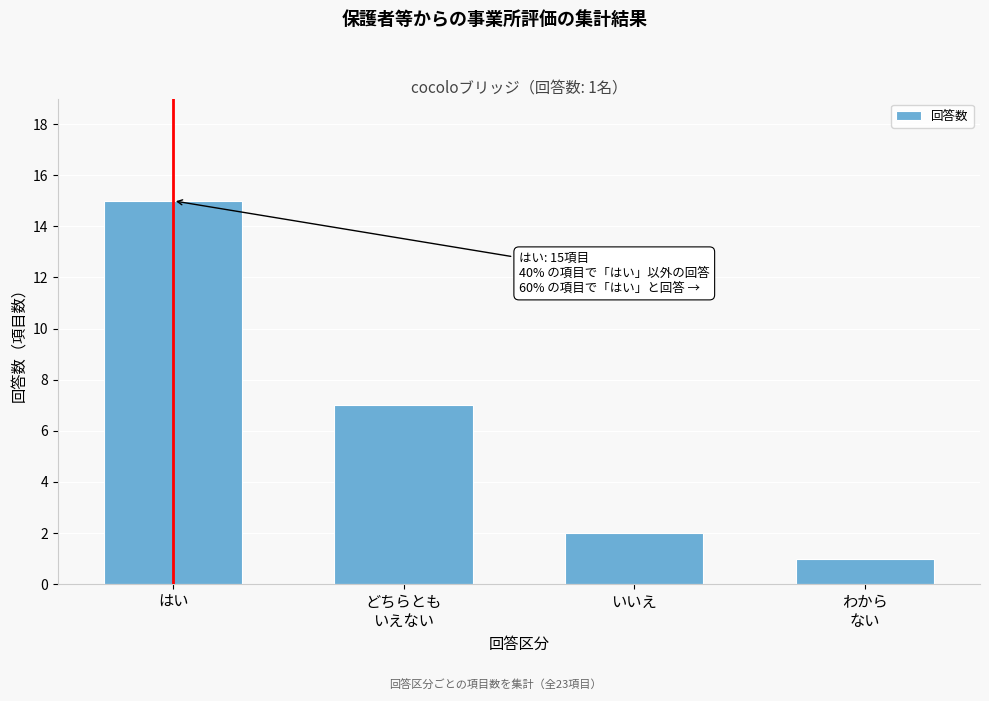

Reading right to left, list all the values displayed in this chart.

1	2	7	15